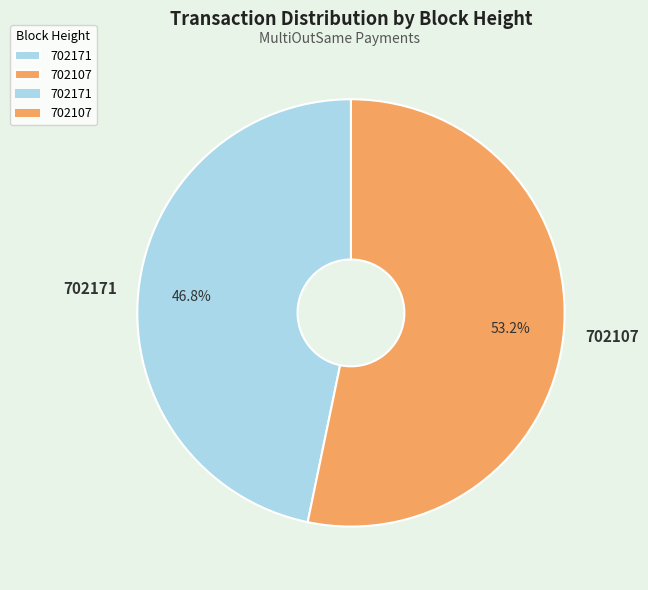

To the nearest percent, what is the difference between the largest and smallest slice percentages?

6%